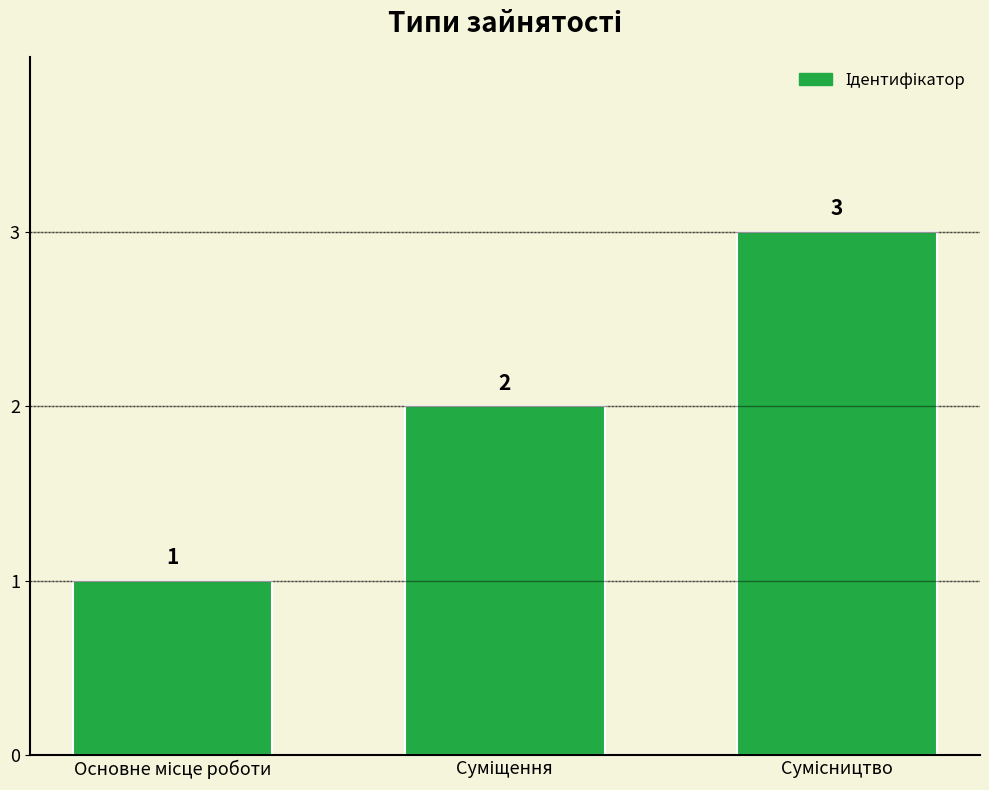

What is the value of the 2nd bar from the left?

2